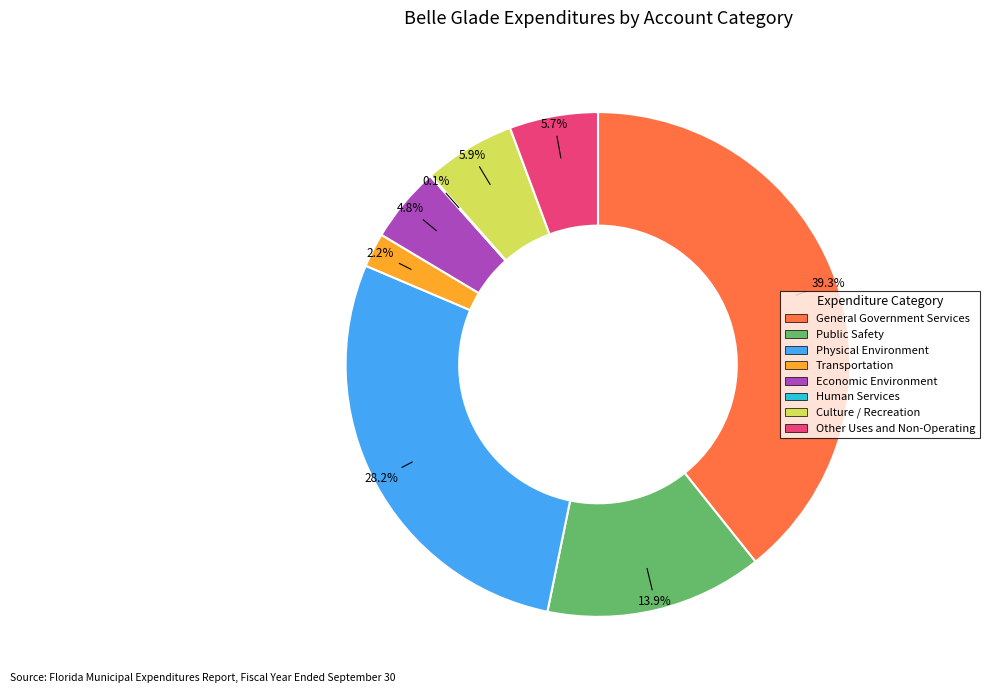

To the nearest percent, what portion does Physical Environment represent?

28%